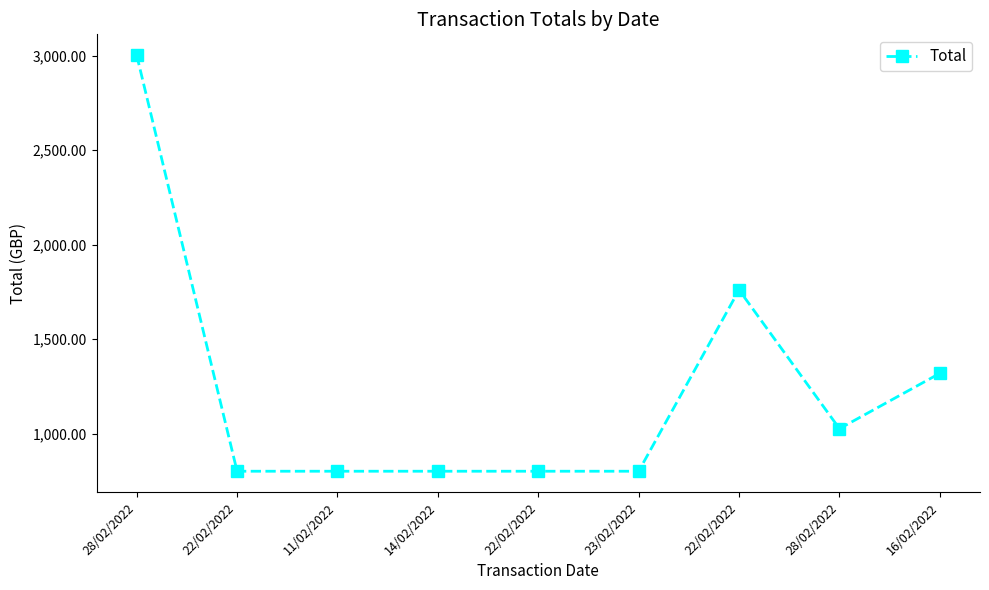

List the labels in order of value, largest first.

28/02/2022, 22/02/2022, 16/02/2022, 28/02/2022, 22/02/2022, 11/02/2022, 14/02/2022, 22/02/2022, 23/02/2022